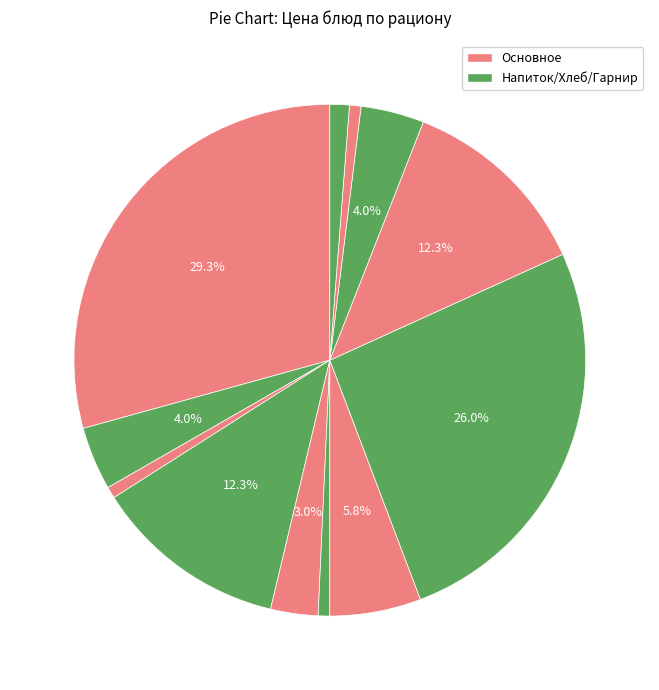

Count the number of slices in the pie.

12